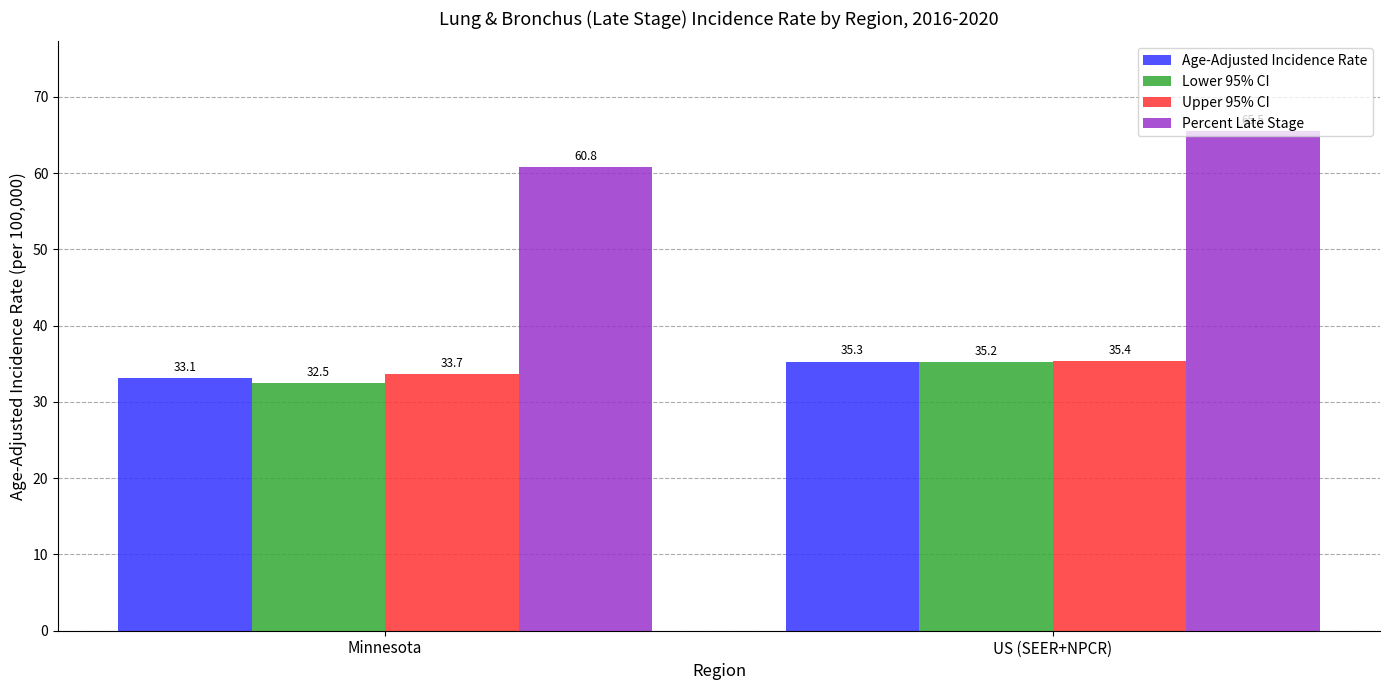

What is the label of the 2nd bar from the right?

Minnesota